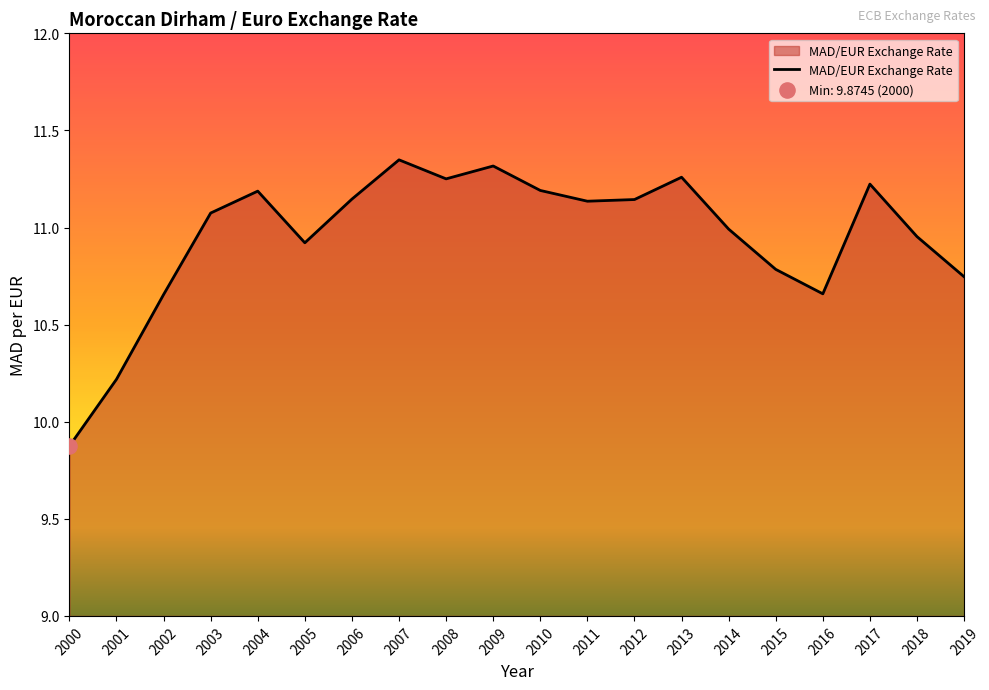

Which has a higher value, 2008 or 2011?

2008